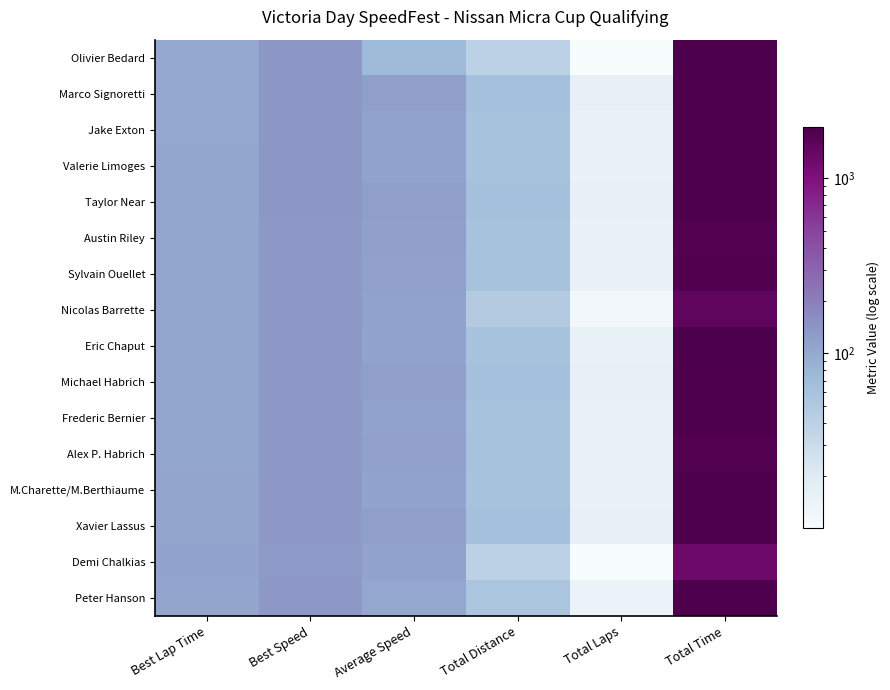

What is the smallest value displayed?

10.0